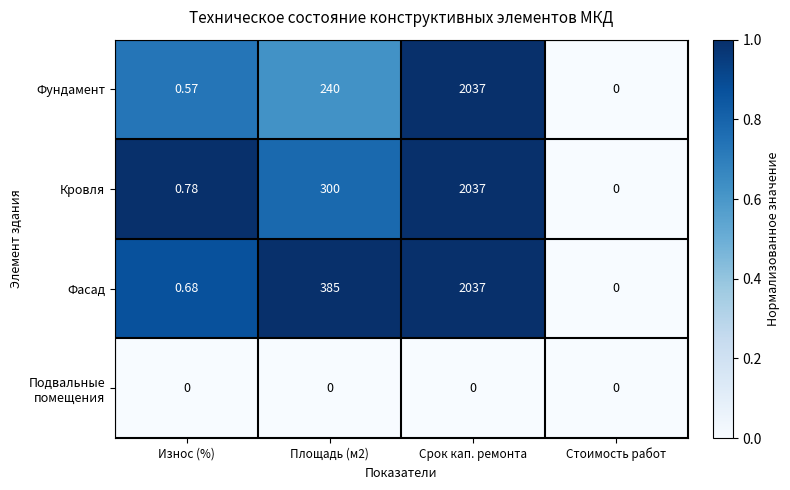

Which series has the largest total across all categories?

Фасад